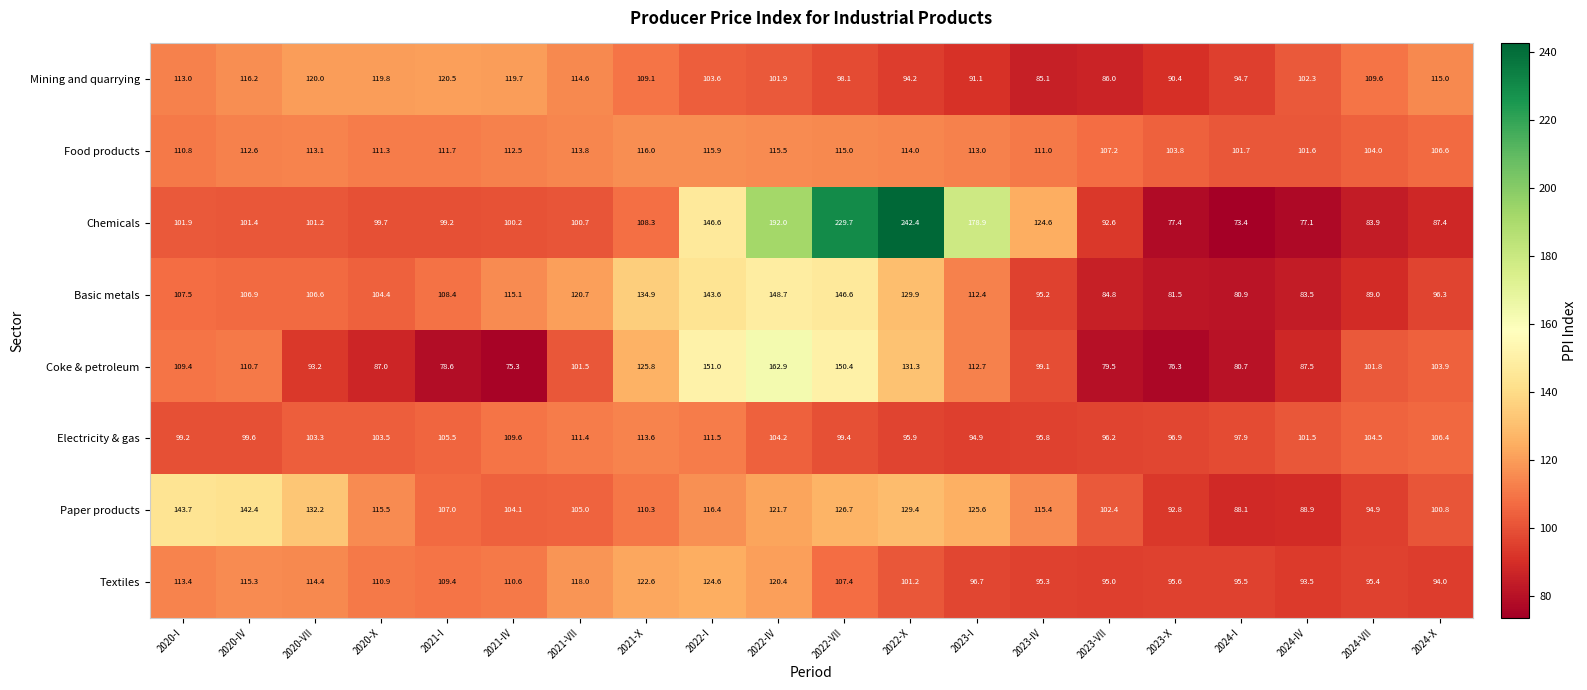

What is the spread (max minus min) of values at 2024-IV?

25.2